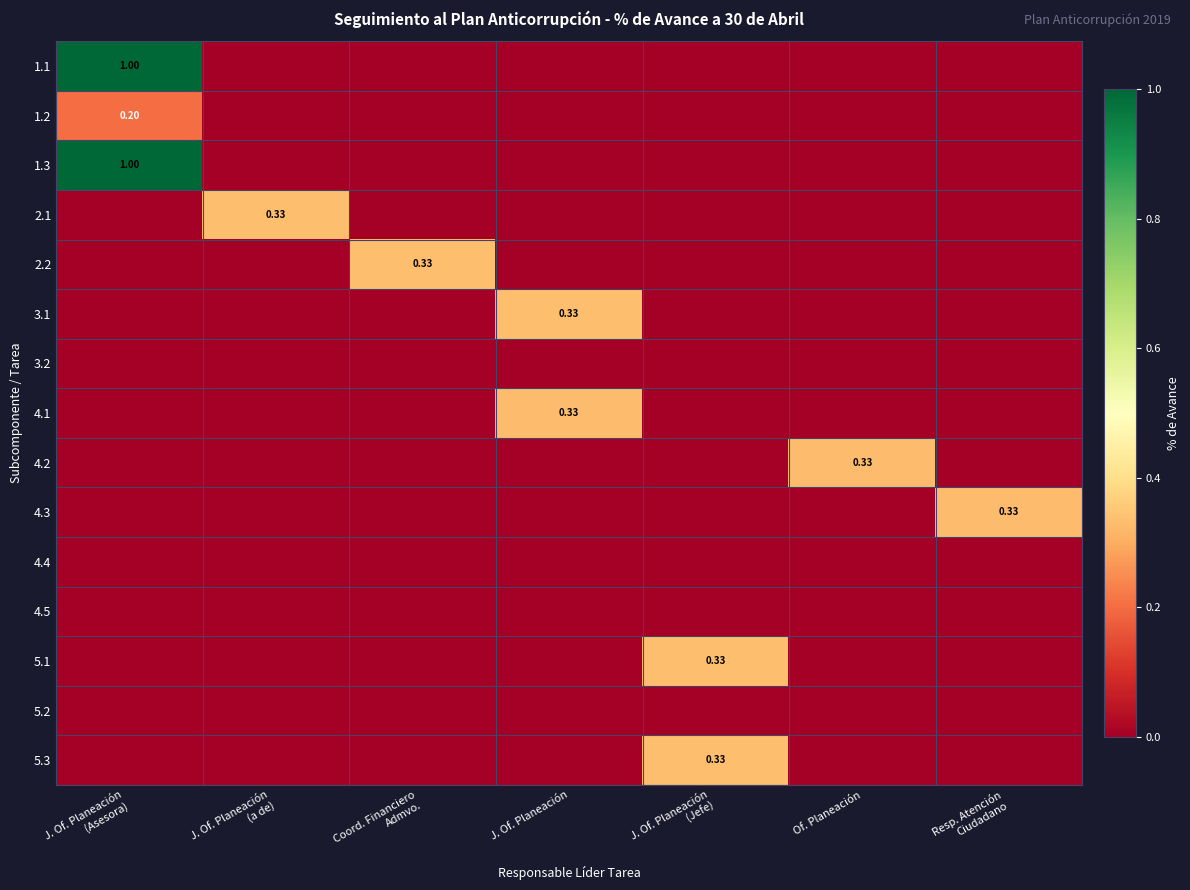

What is the difference between the highest and lowest values at J. Of. Planeación
(Asesora)?

1.0